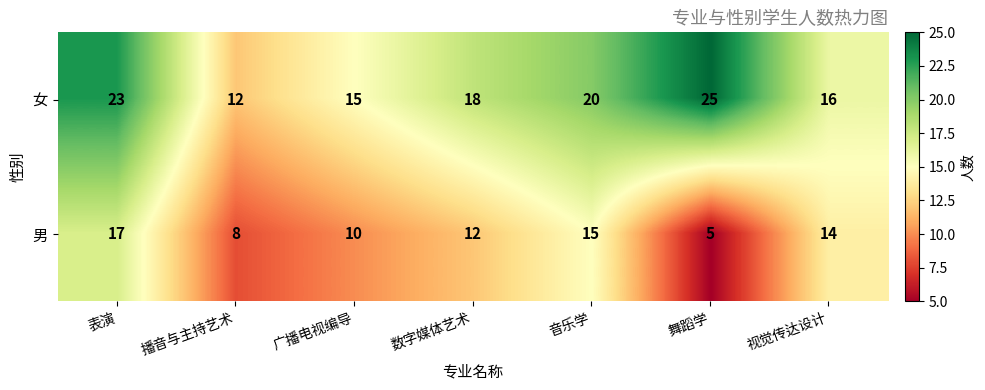

Between 表演 and 舞蹈学, which series saw the biggest shift?

男